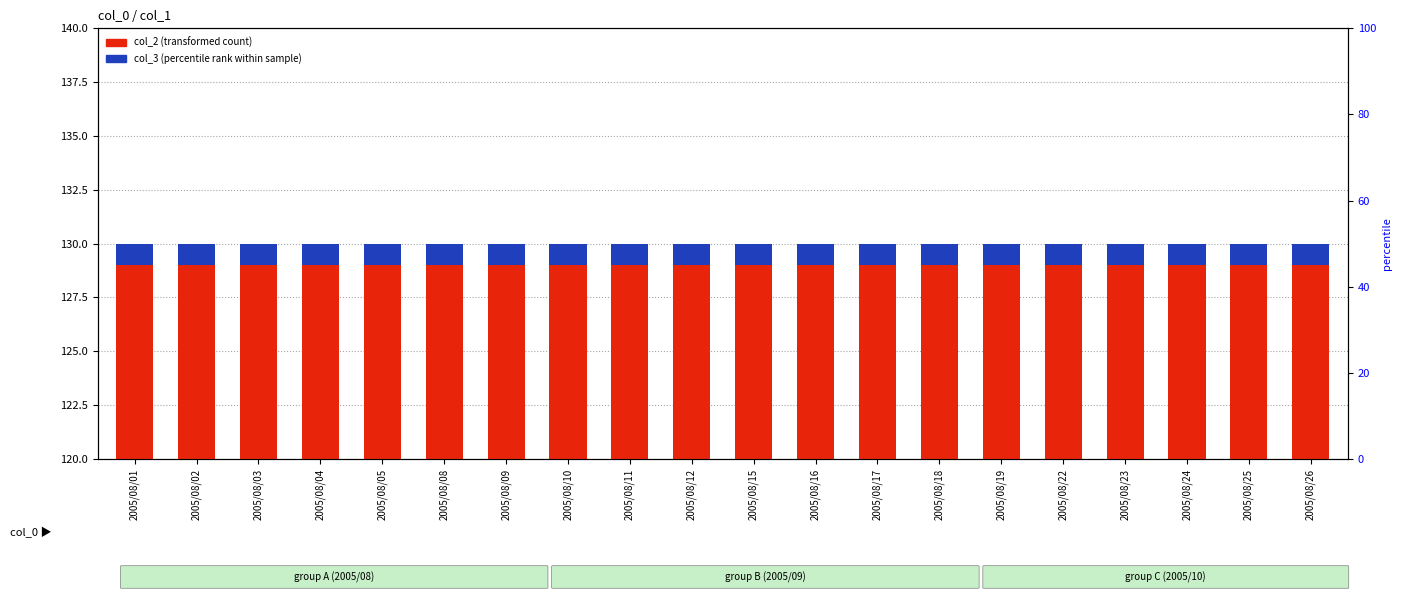

At which label does col_2 (transformed count) reach its peak?

2005/08/01